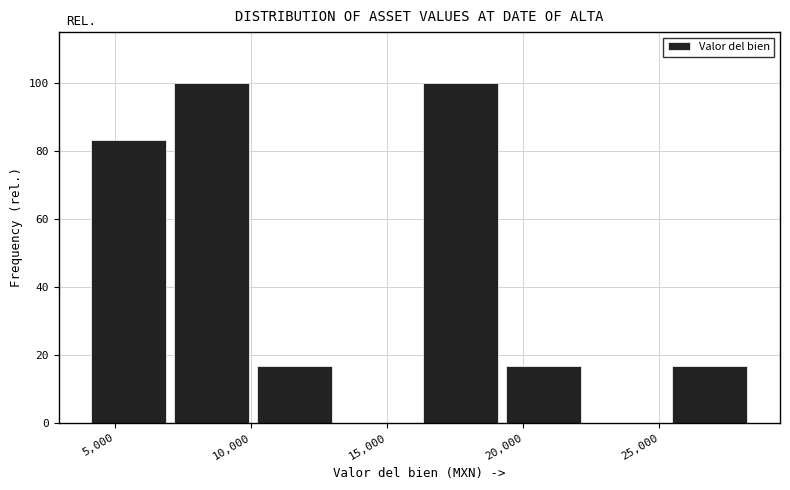

Reading left to right, transcribe this chart: for each bar, give the range it covers on the x-axis and its height. Neither the bar edges nor the heights are printed on the chart, so give them approximately, as read against the axes.

4000 to 7000: 84
7000 to 10000: 100
10000 to 13000: 16
13000 to 16000: 0
16000 to 19000: 100
19000 to 22500: 16
22500 to 25500: 0
25500 to 28500: 16